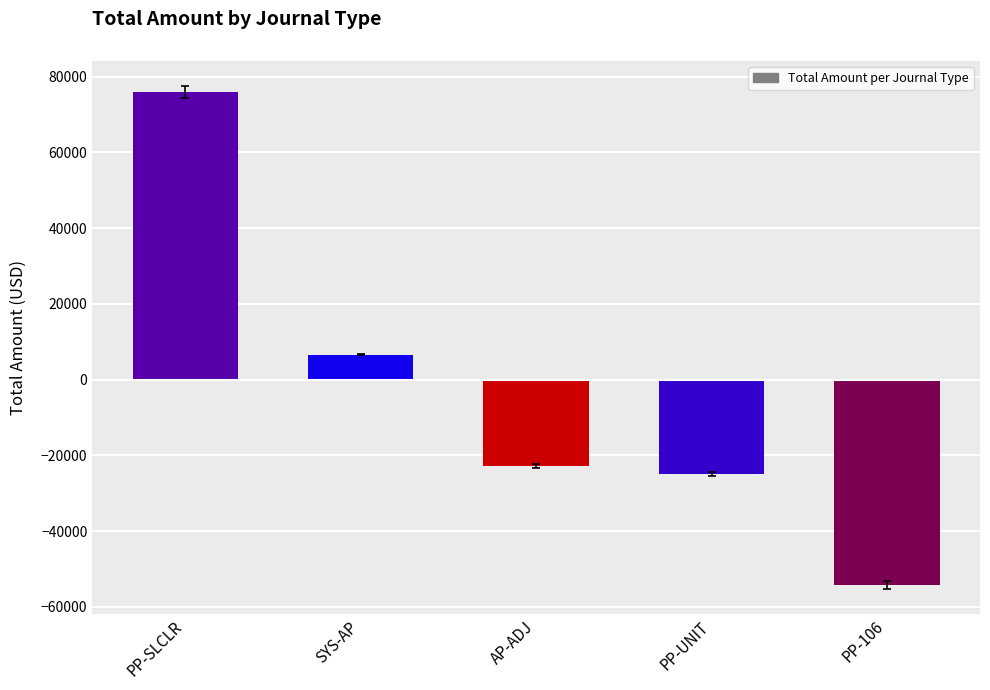

Which label corresponds to the largest value in the chart?

PP-SLCLR